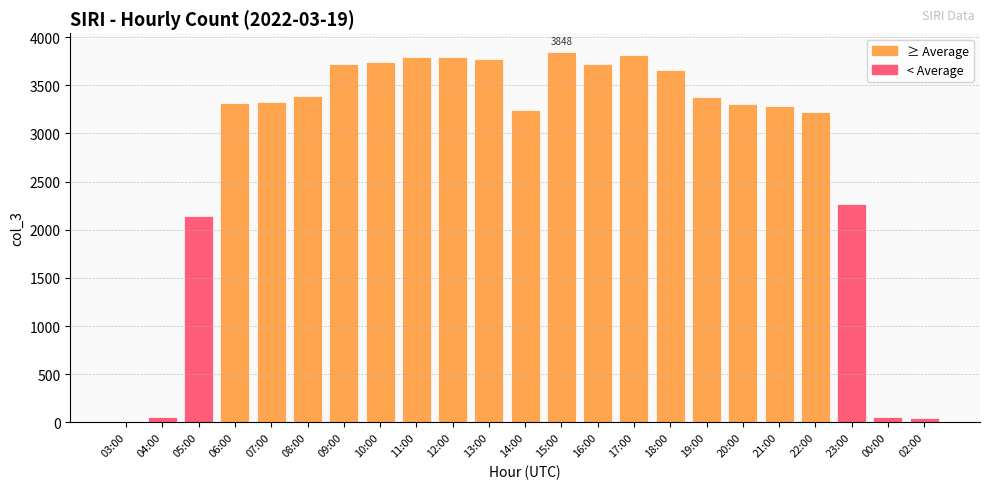

Is it true that the value at 07:00 is 3329?

True